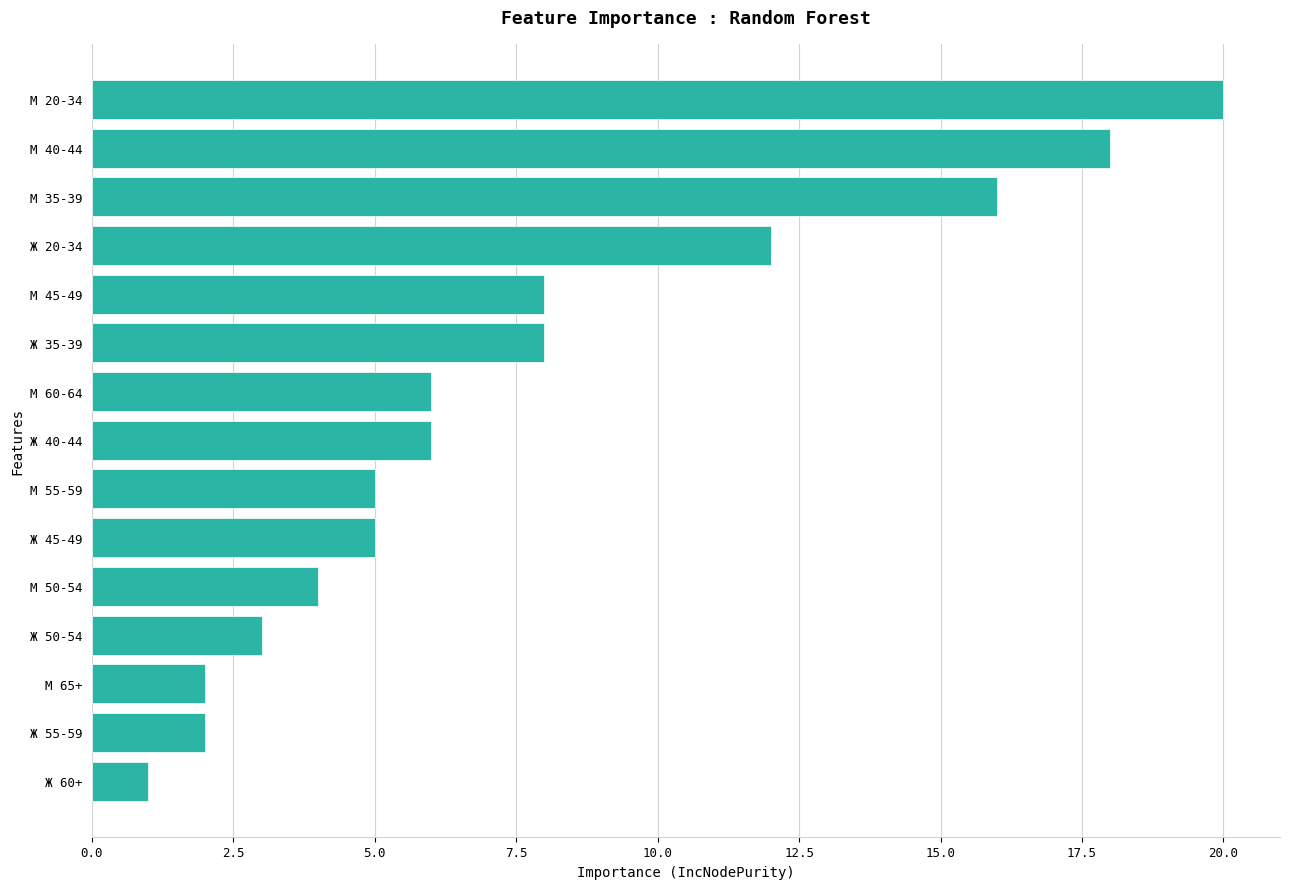

How many values are below 6?

7